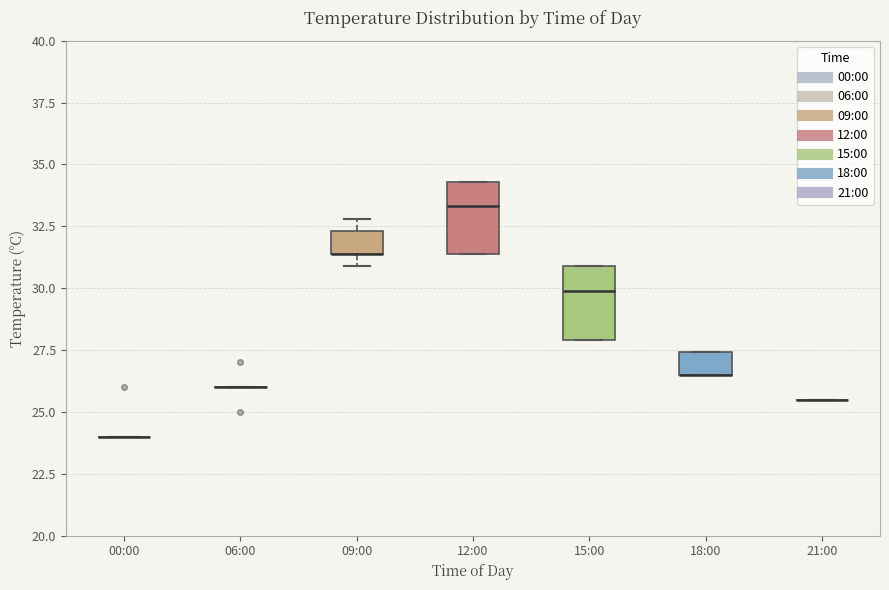

Reading left to right, read every box against the y-axis: the position of its median line, the range the box covers, and the ends of its whiskers. The values are not printed on the chart, so give them approximately, as read against the axis.

00:00: box collapsed to a line at 24.0, whiskers 24.0 to 24.0
06:00: box collapsed to a line at 26.0, whiskers 26.0 to 26.0
09:00: median 31.5 (drawn on the box's lower edge), box 31.5 to 32.5, whiskers 31.0 to 33.0
12:00: median 33.5, box 31.5 to 34.5, whiskers 31.5 to 34.5
15:00: median 30.0, box 28.0 to 31.0, whiskers 28.0 to 31.0
18:00: median 26.5 (drawn on the box's lower edge), box 26.5 to 27.5, whiskers 26.5 to 27.5
21:00: box collapsed to a line at 25.5, whiskers 25.5 to 25.5